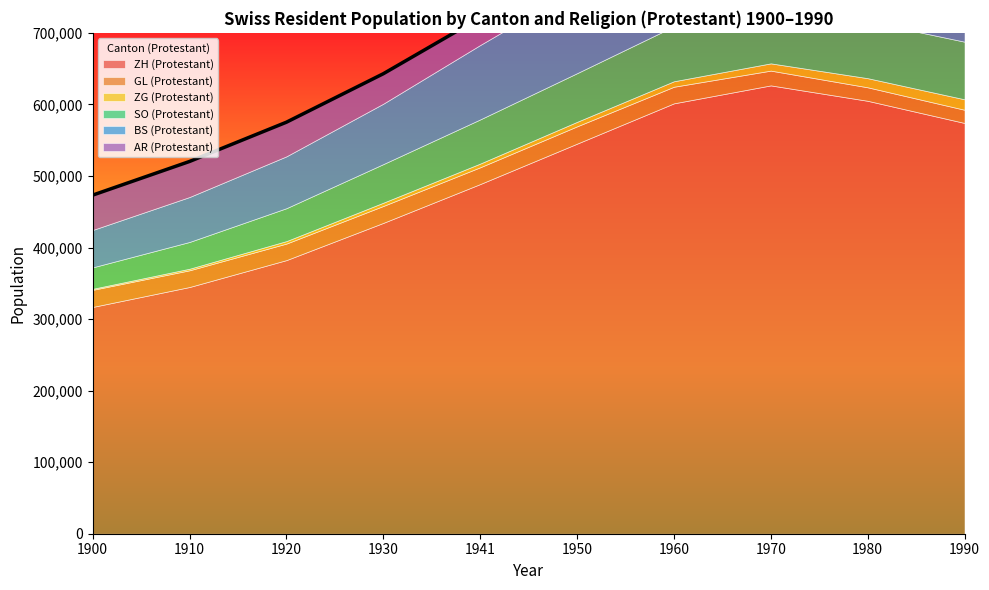

How many times do SO (Protestant) and AR (Protestant) cross each other?

1